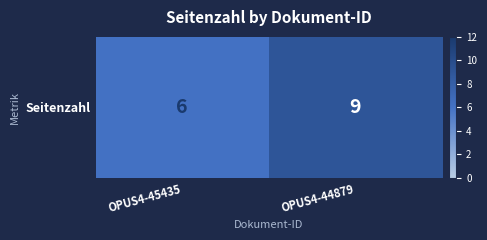

The chart shows a value of 9 at OPUS4-44879. True or false?

True